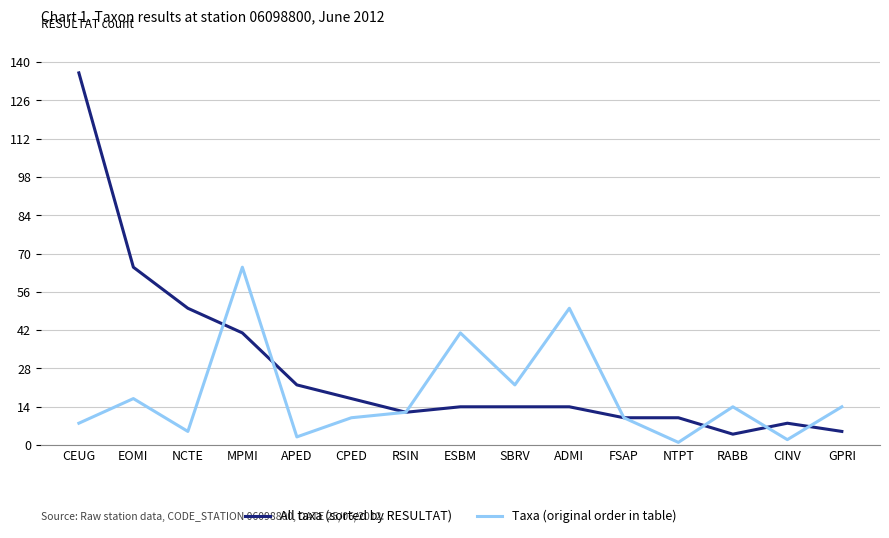

Where is the first local minimum for Taxa (original order in table)?

NCTE